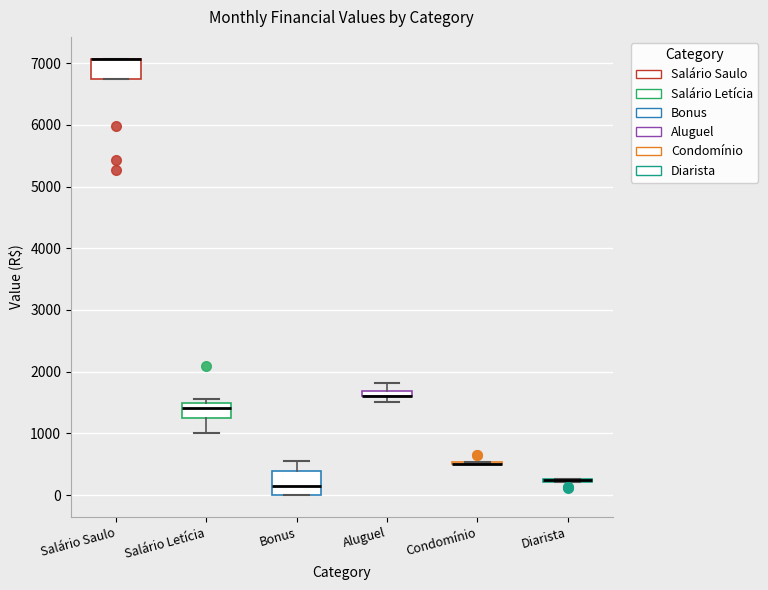

Where does the median line of the box for Salário Letícia sit on the y-axis? The values are not printed on the chart, so give them approximately, as read against the axis.

1400